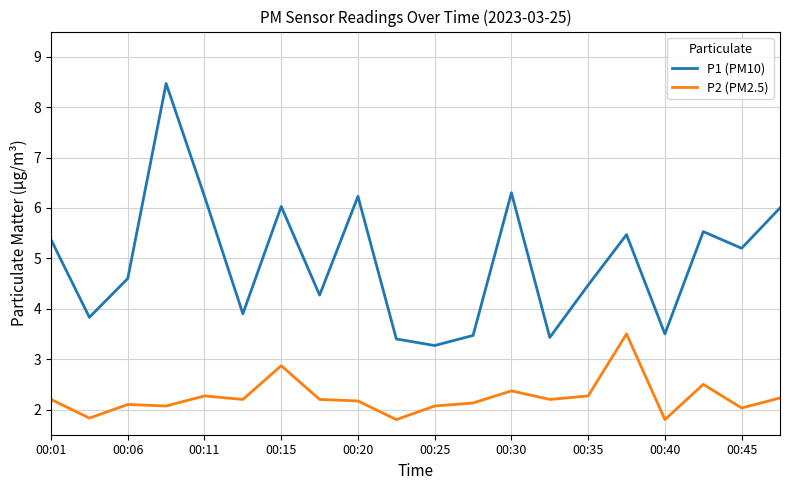

What are all the series names shown in the legend?

P1 (PM10), P2 (PM2.5)